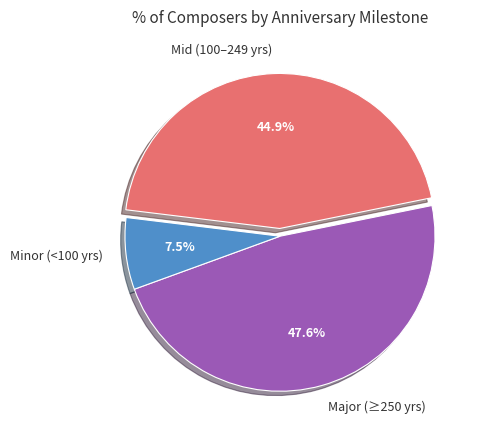

Rank the categories by value from lowest to highest.

Minor (<100 yrs), Mid (100–249 yrs), Major (≥250 yrs)